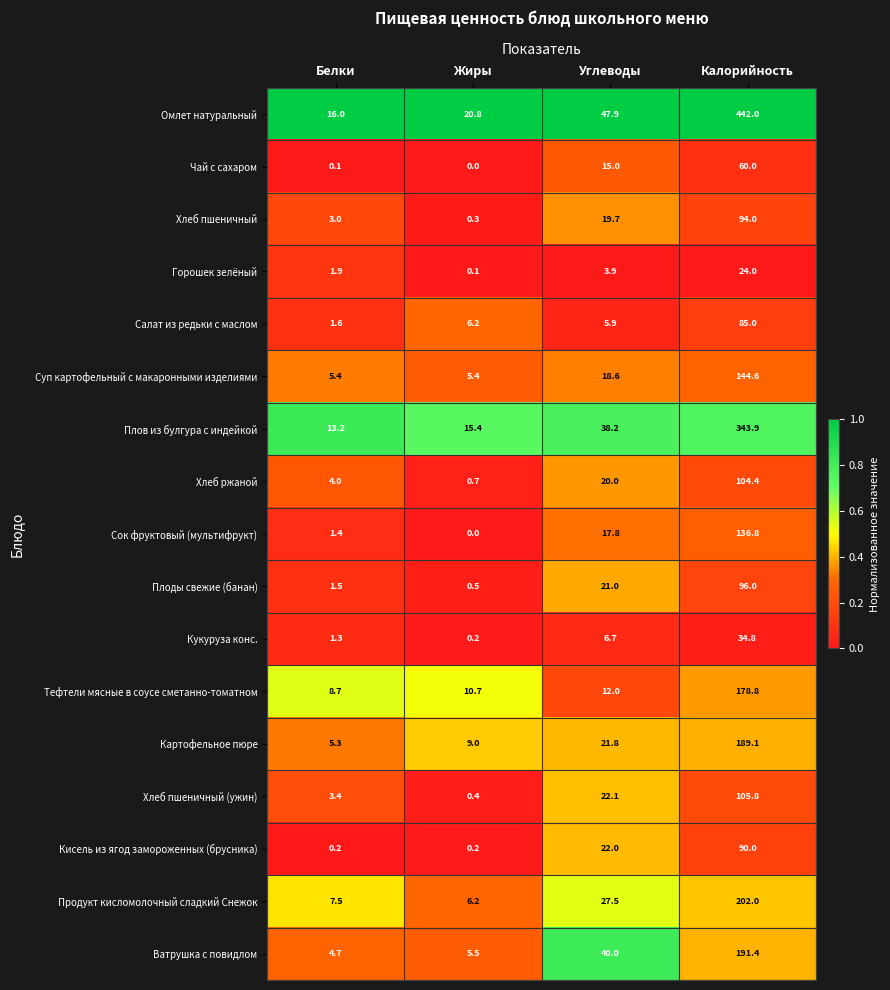

What is the approximate value of Кукуруза конс. at Углеводы?

6.7